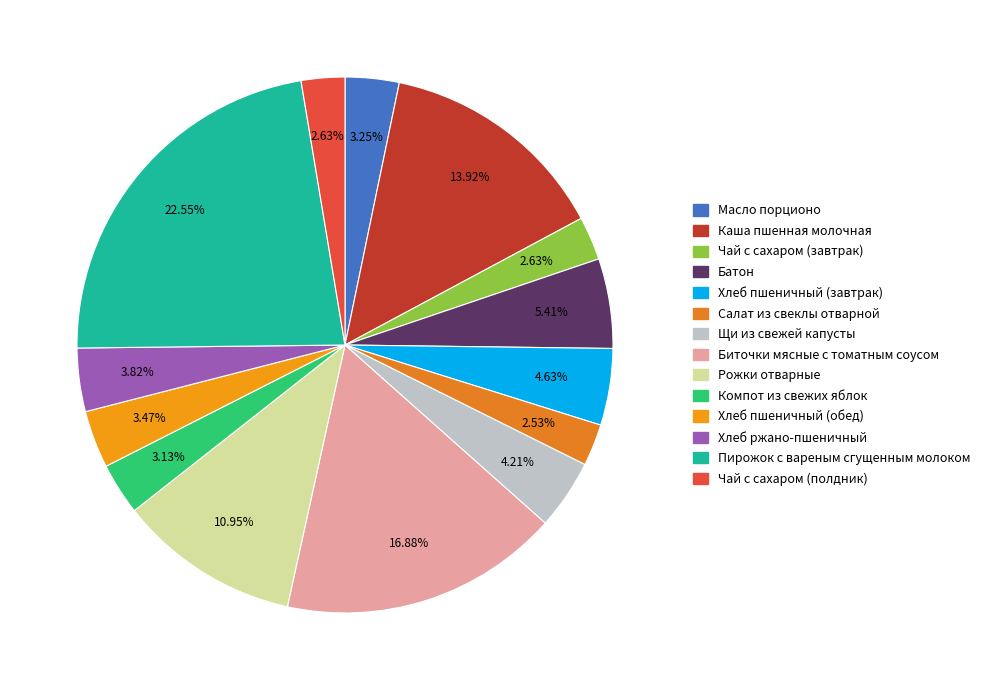

Is it true that Батон is 18% of the pie?

False